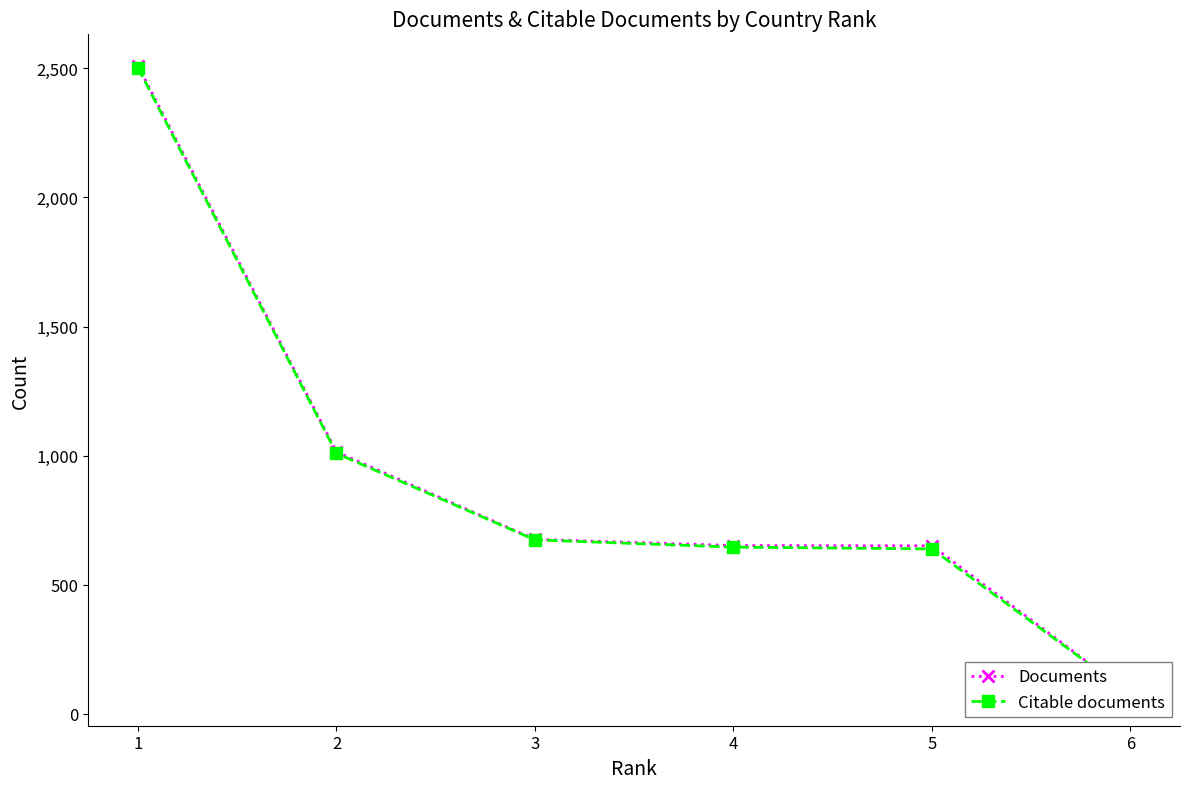

The value of Documents at 5 is 1030. True or false?

False